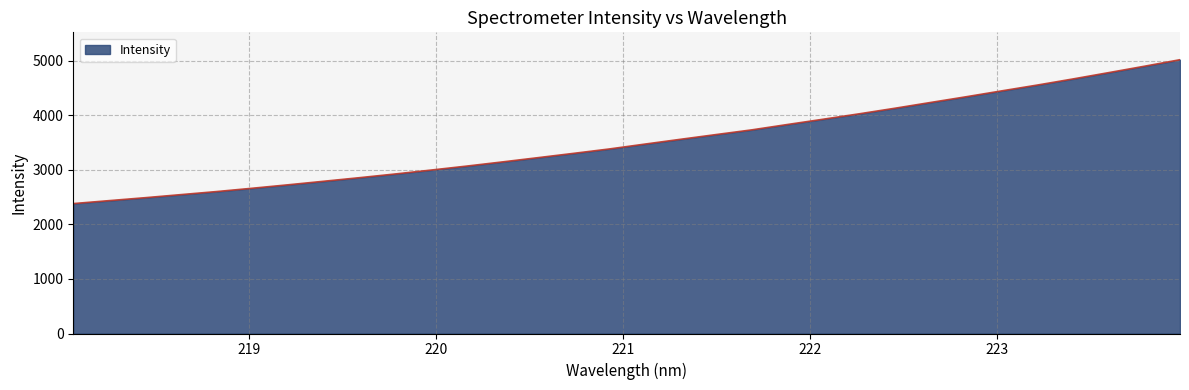

What is the difference between the second highest and minimum values?

2515.9